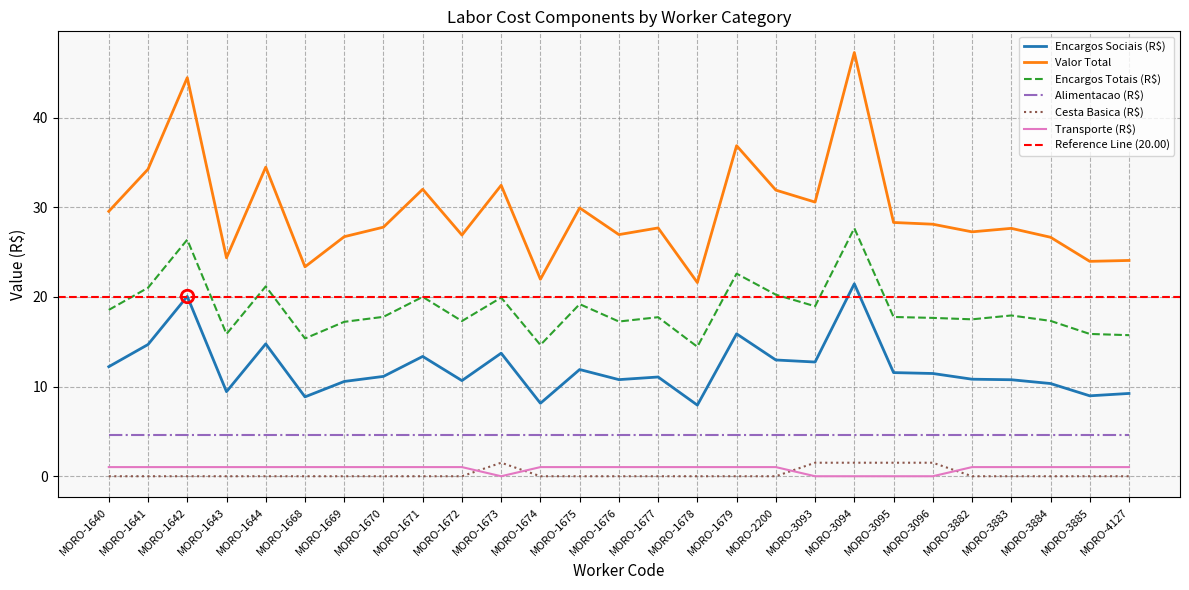

Count the number of categories in the chart.

27